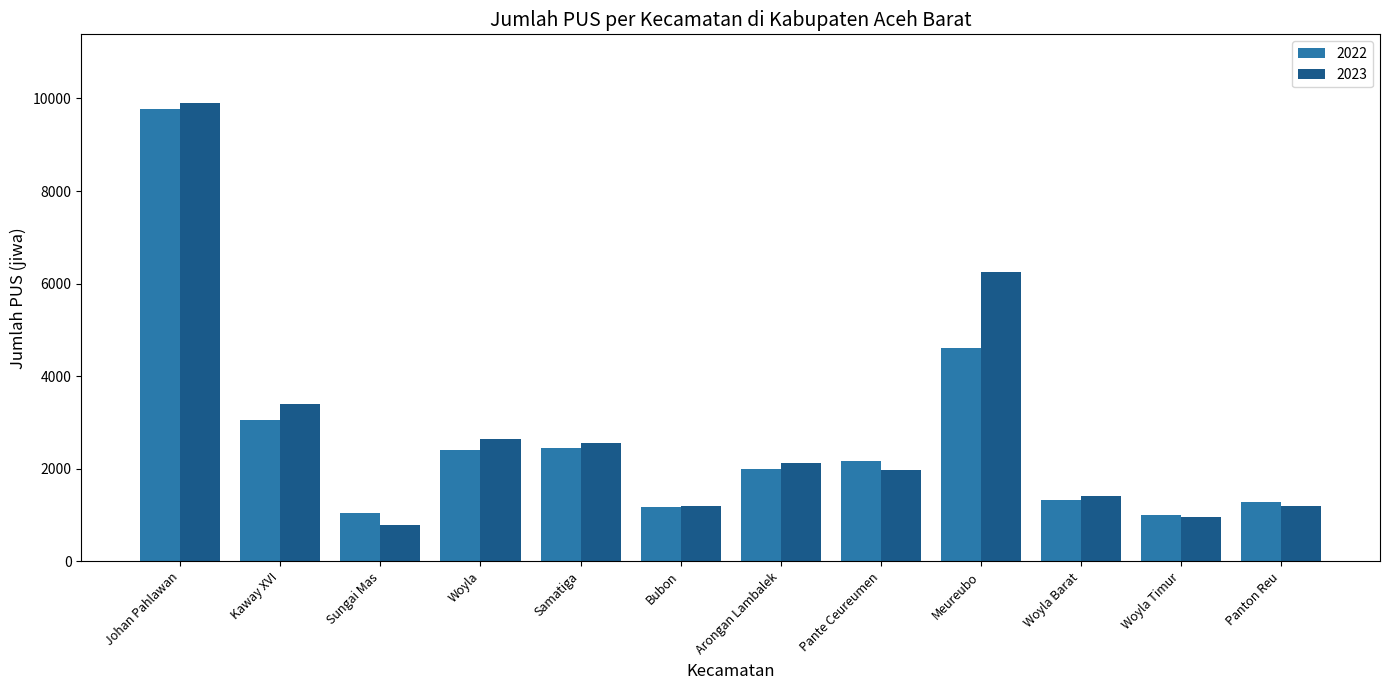

How many data points does each series have?

12